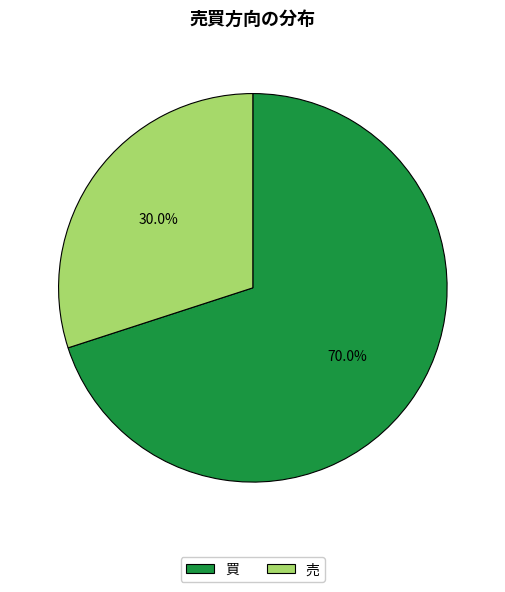

What is the smallest slice in the pie chart?

売